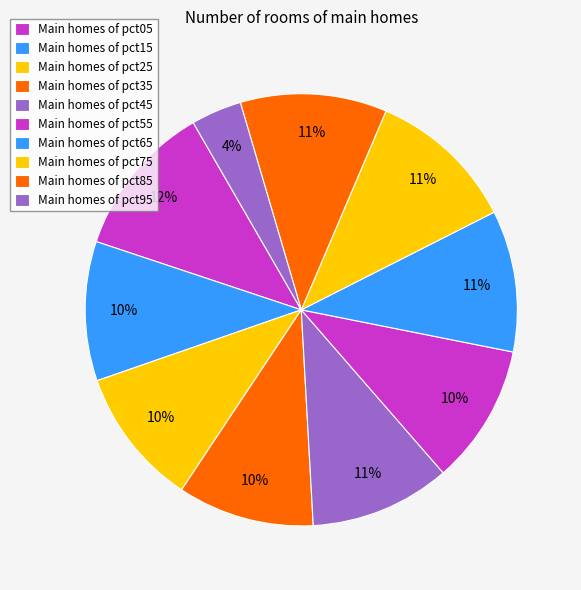

Count the number of slices in the pie.

10